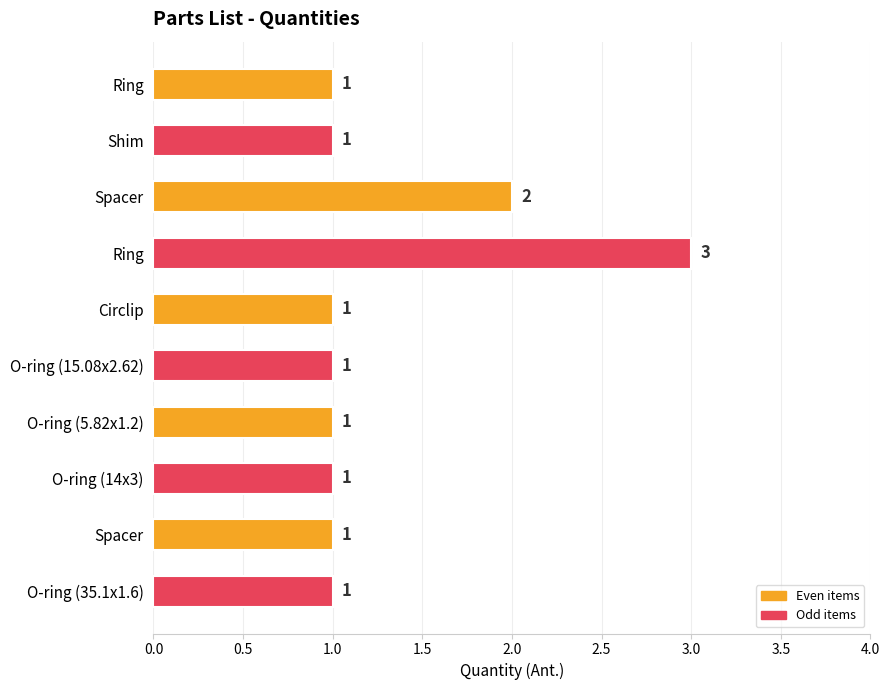

Does the chart contain any negative values?

No